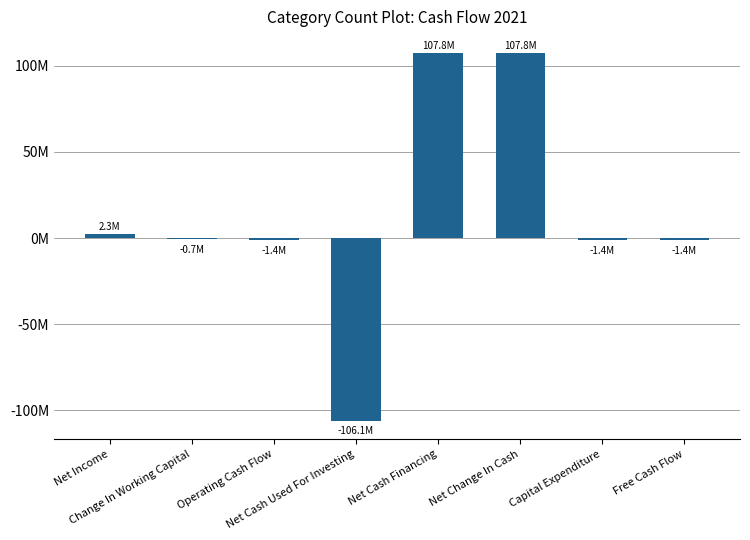

List the labels in order of value, smallest first.

Net Cash Used For Investing, Operating Cash Flow, Capital Expenditure, Free Cash Flow, Change In Working Capital, Net Income, Net Cash Financing, Net Change In Cash